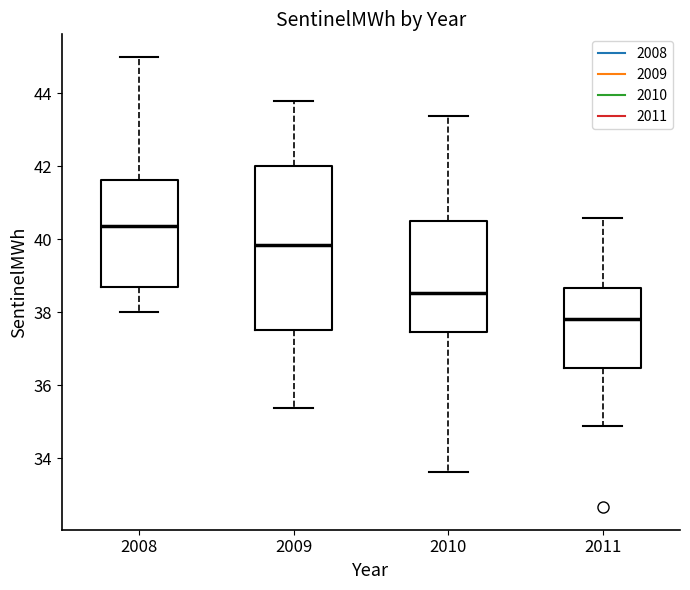

Reading left to right, read every box against the y-axis: the position of its median line, the range the box covers, and the ends of its whiskers. The values are not printed on the chart, so give them approximately, as read against the axis.

2008: median 40.4, box 38.8 to 41.6, whiskers 38.0 to 45.0
2009: median 39.8, box 37.6 to 42.0, whiskers 35.4 to 43.8
2010: median 38.6, box 37.4 to 40.4, whiskers 33.6 to 43.4
2011: median 37.8, box 36.4 to 38.6, whiskers 34.8 to 40.6